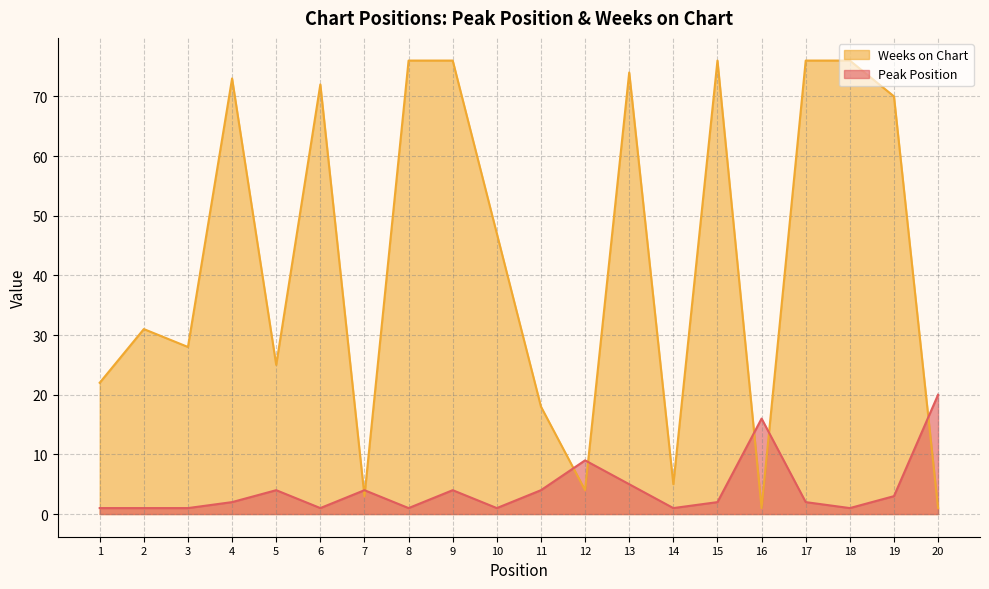

At which category does Weeks on Chart reach its first local valley?

3